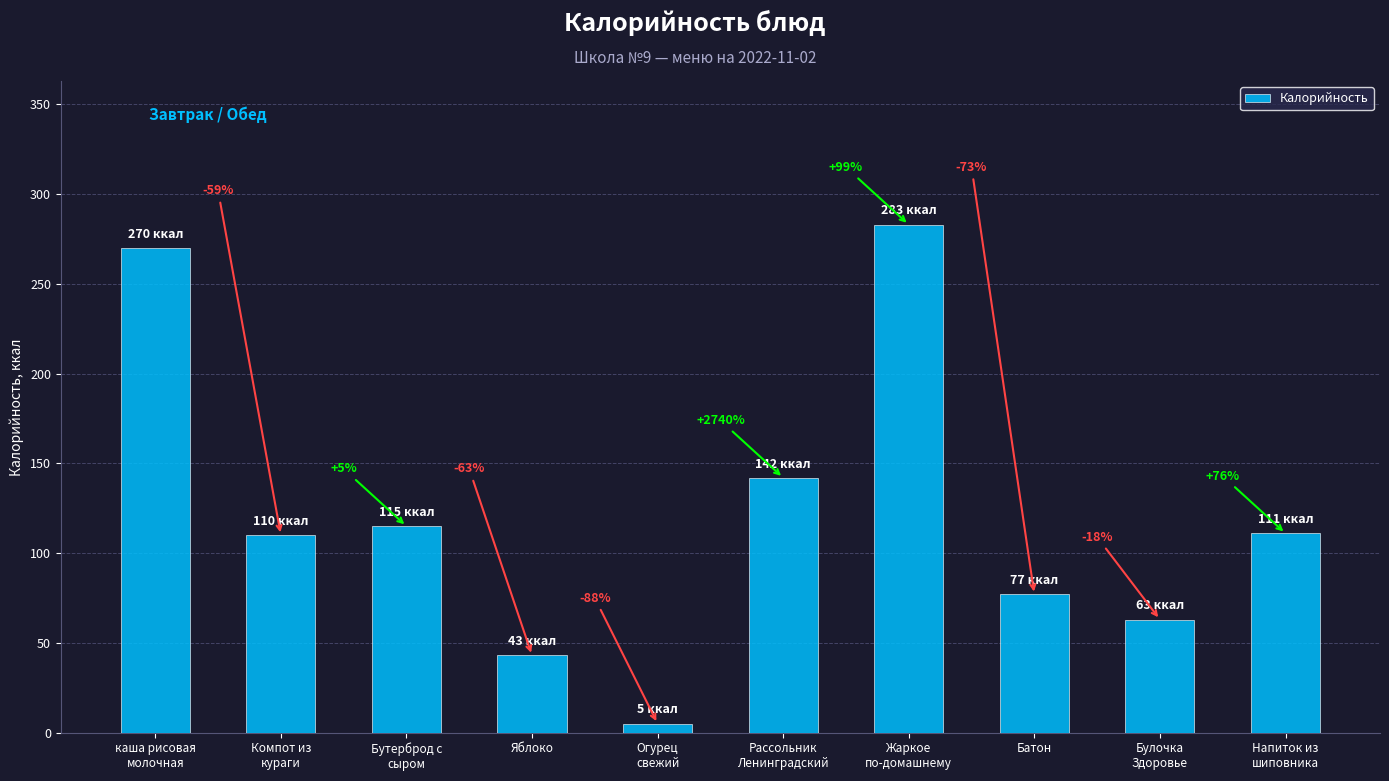

How many bars are there in total?

10